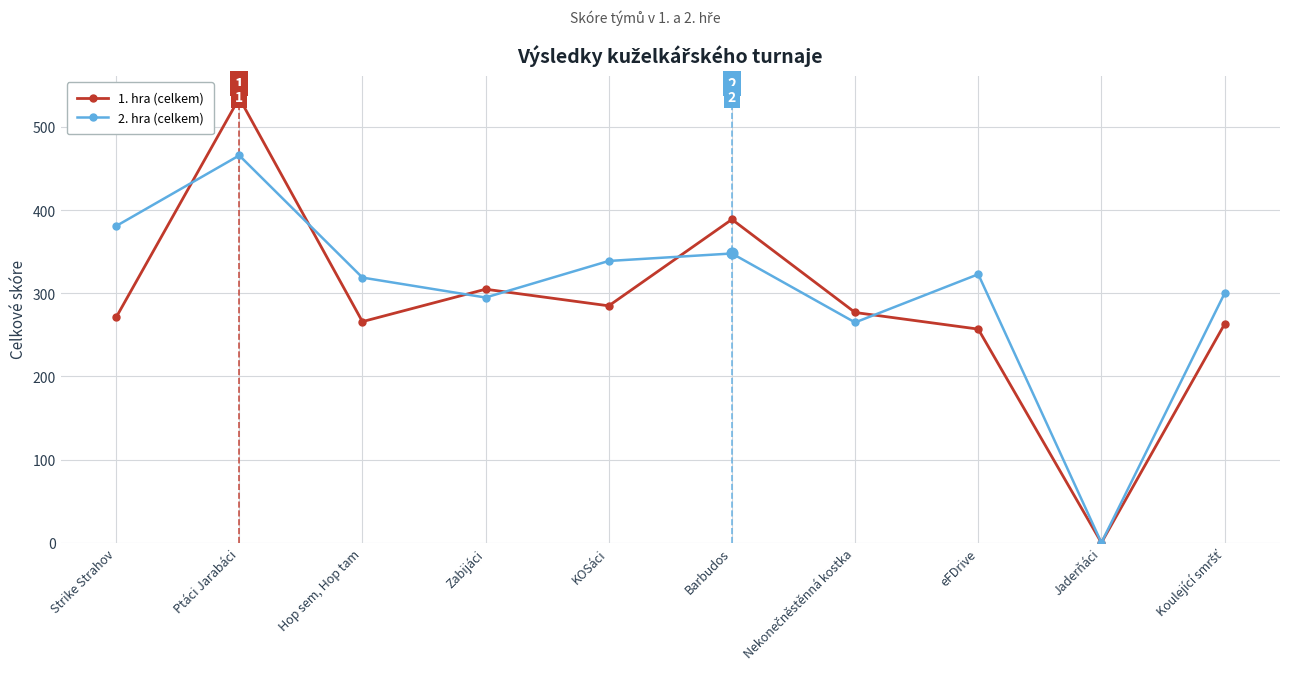

At which category is the sum across all series the highest?

Ptáci Jarabáci